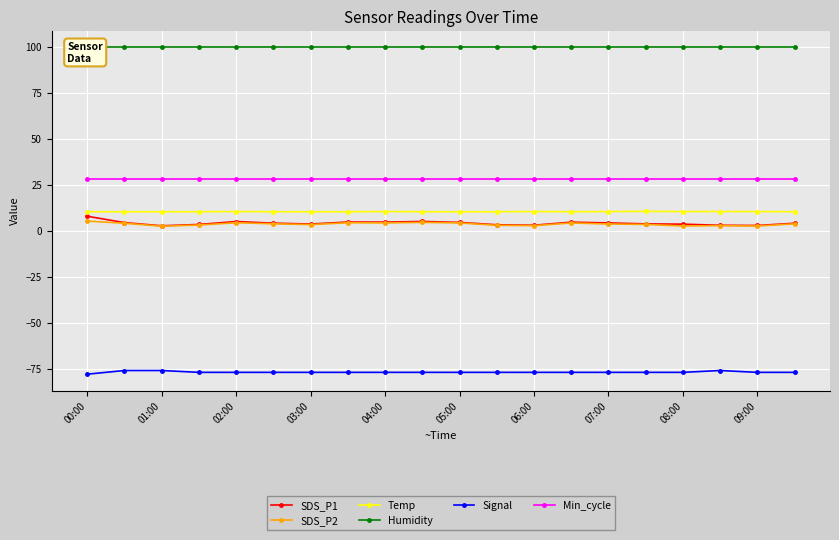

True or false: Signal and SDS_P1 cross at least once.

False